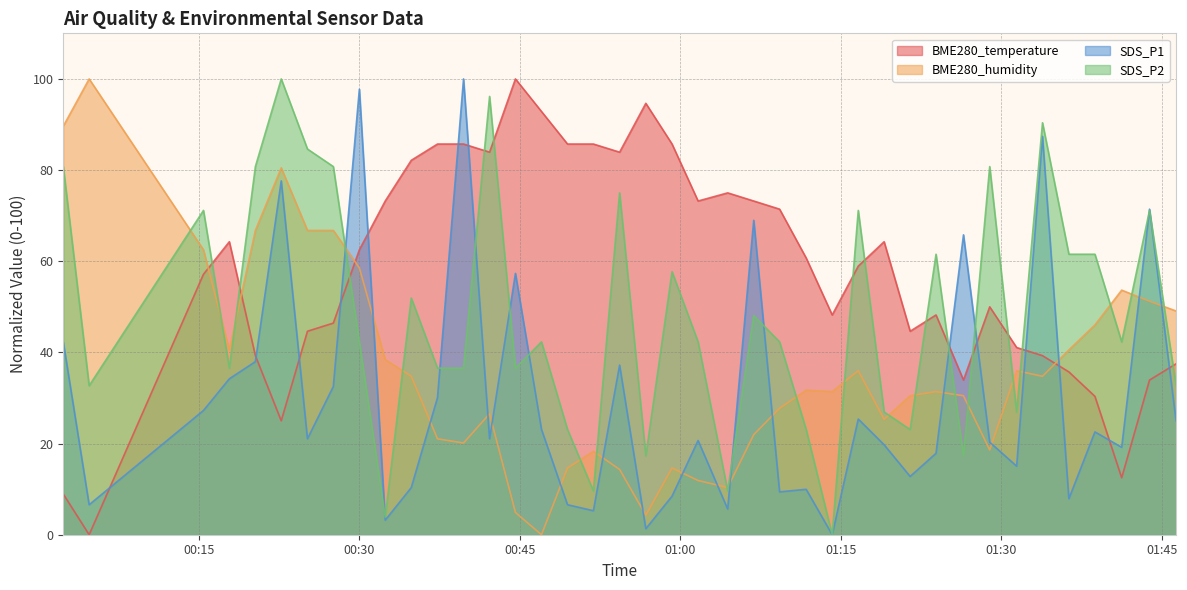

Which series has the largest total across all categories?

BME280_temperature